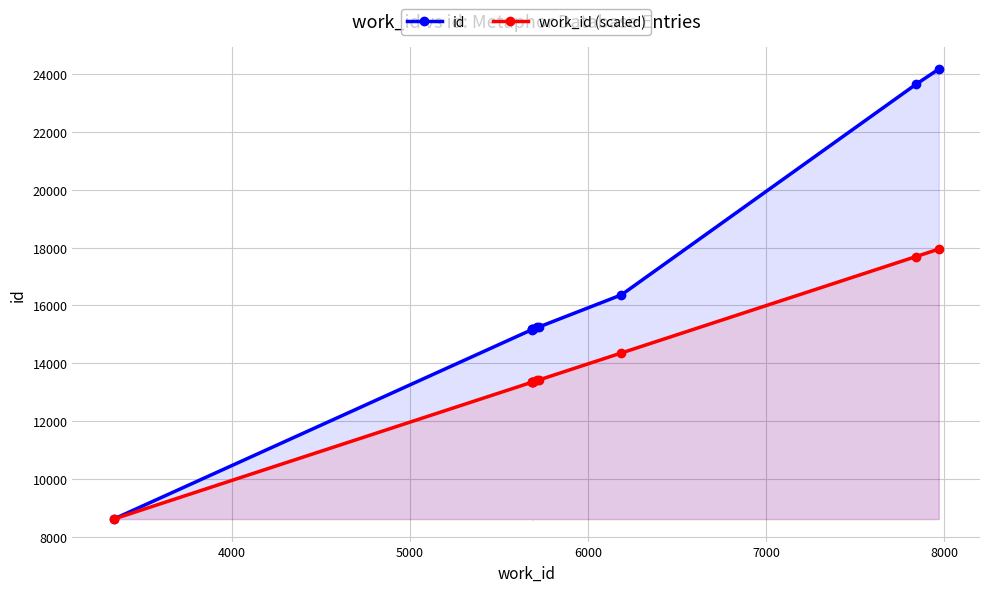

Which series has the largest range (max minus min)?

id